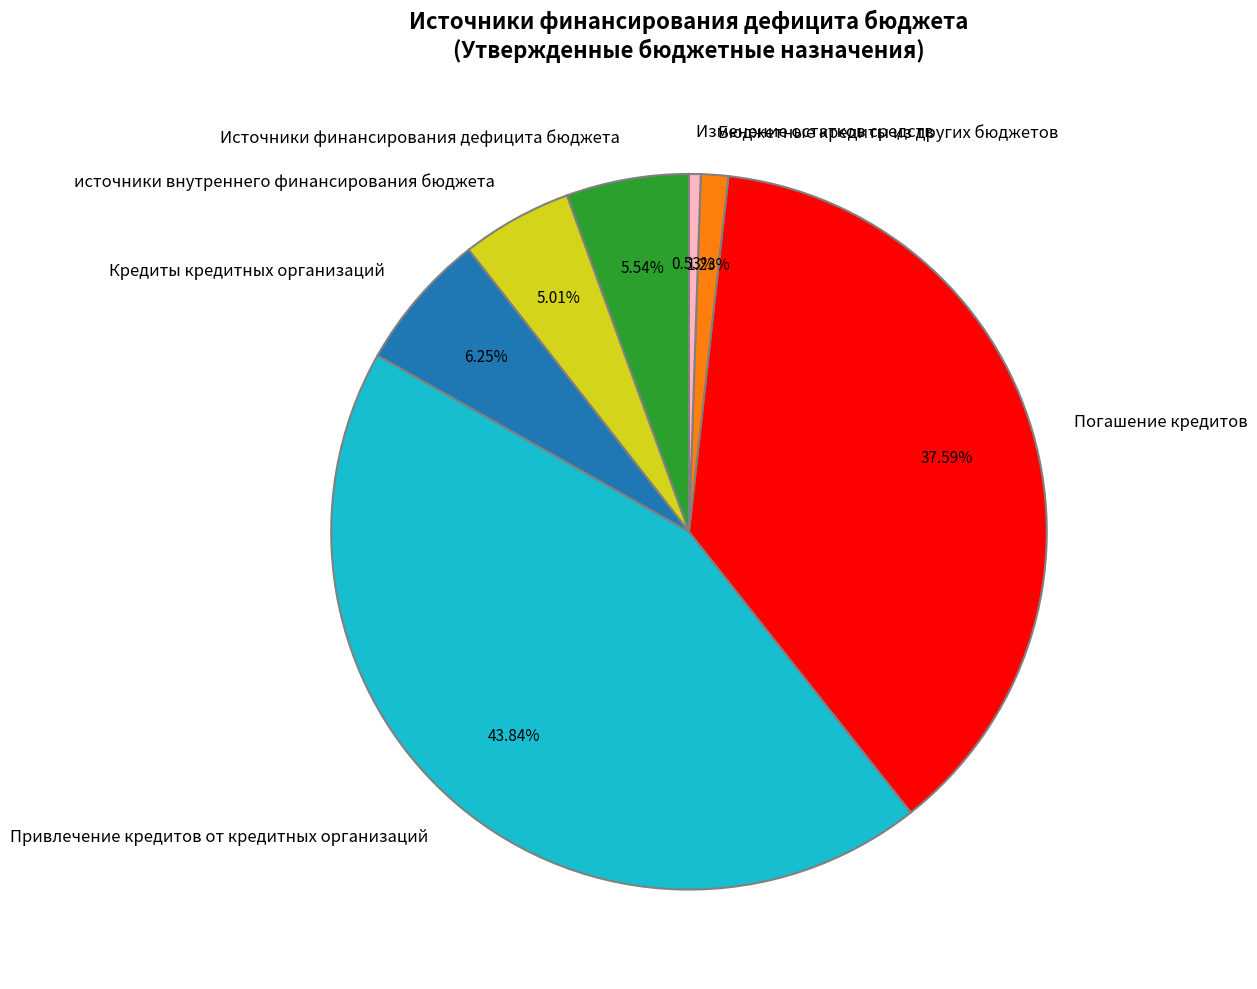

To the nearest percent, what is the difference between the largest and smallest slice percentages?

43%